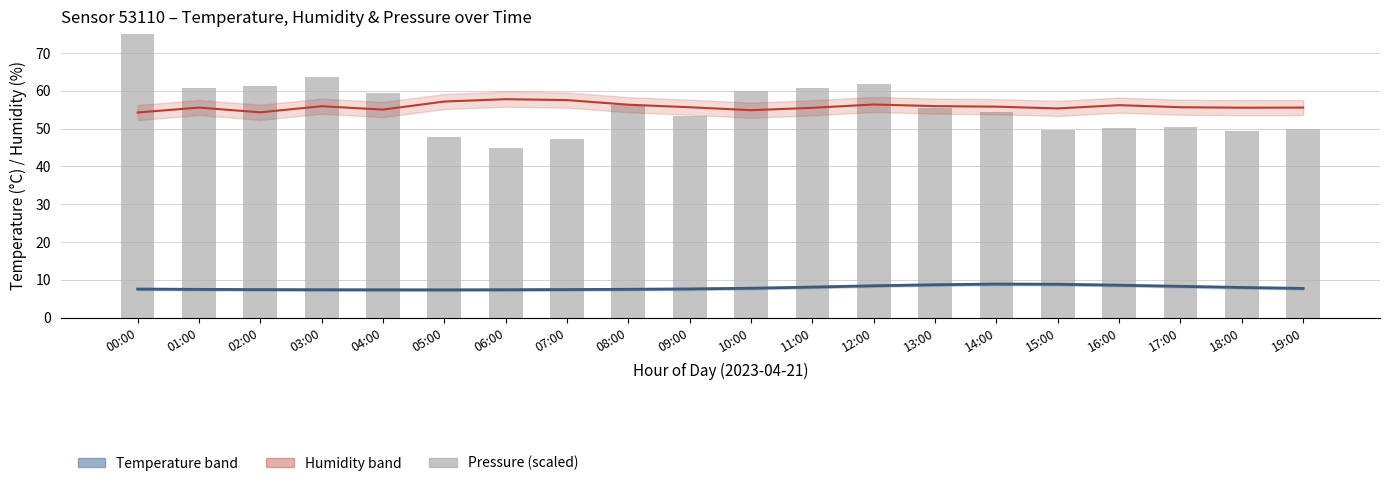

At which label does temperature reach its minimum?

05:00